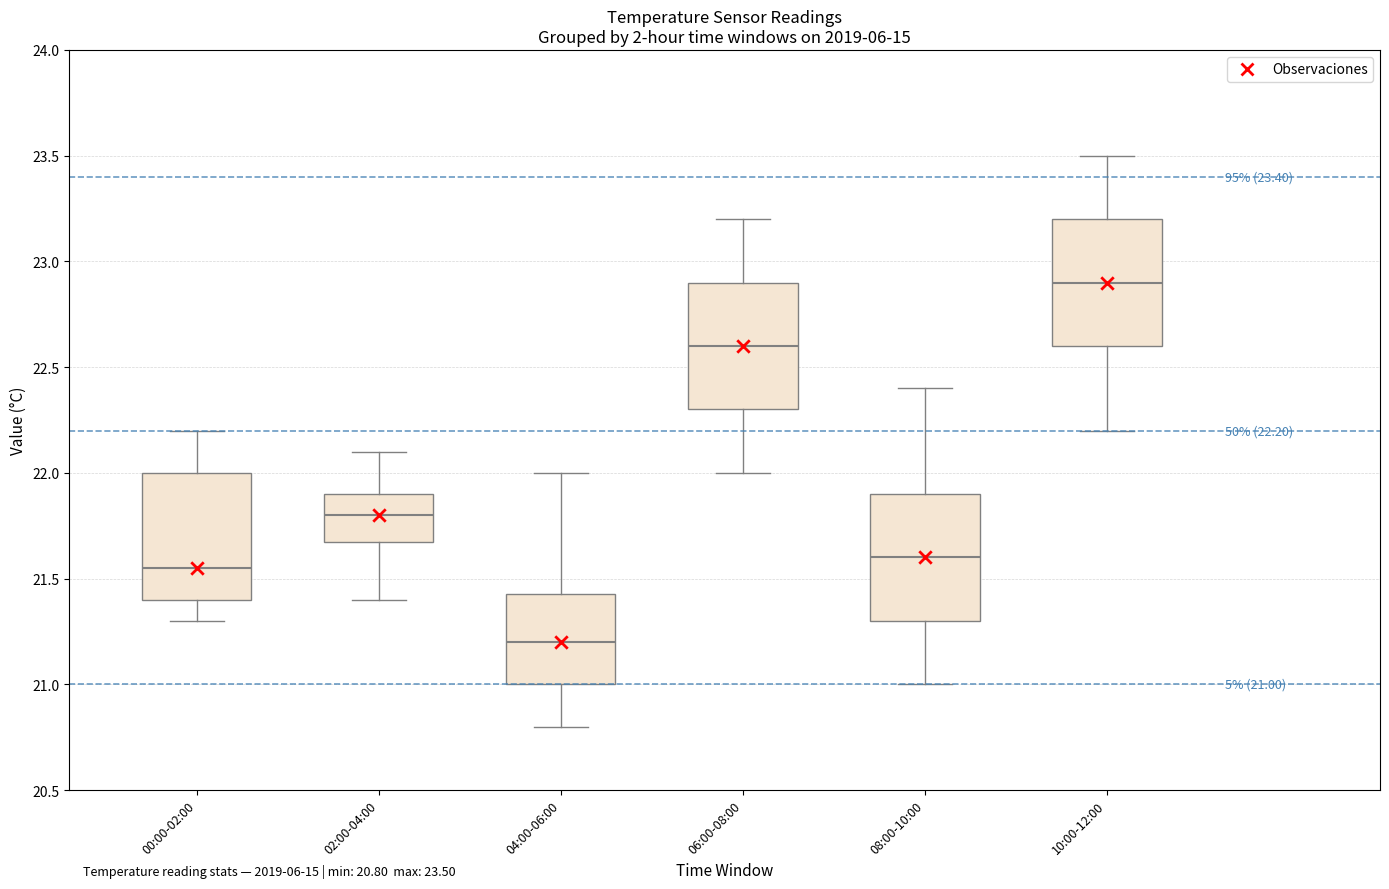

Which box has the lowest median line?

04:00-06:00